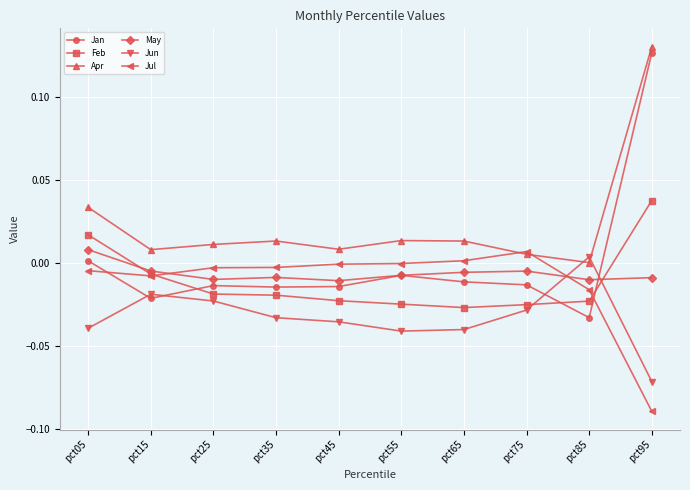

At which category is the sum across all series the highest?

pct95